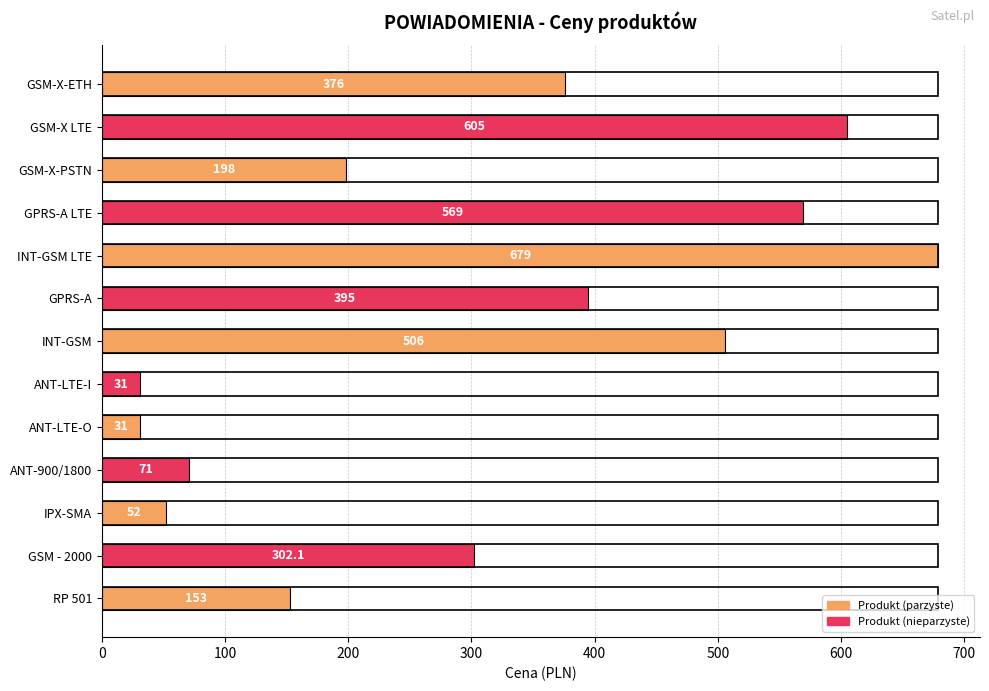

True or false: the data shows 376.0 at GSM-X-ETH.

True